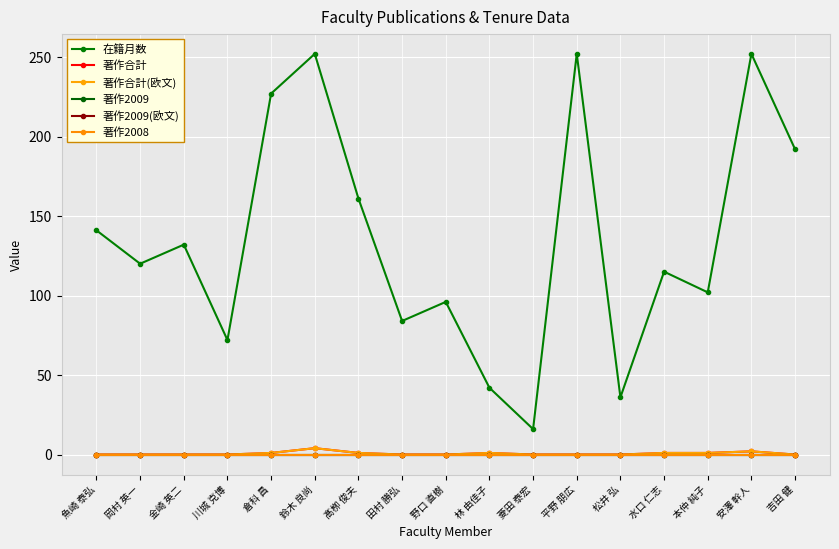

List the series in order of their peak value, lowest first.

著作2009, 著作2009(欧文), 著作2008, 著作合計, 著作合計(欧文), 在籍月数